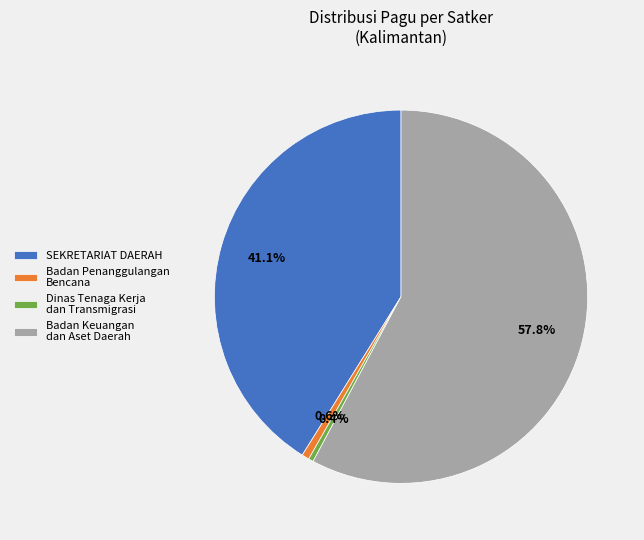

Which slice is the largest?

Badan Keuangan dan Aset Daerah